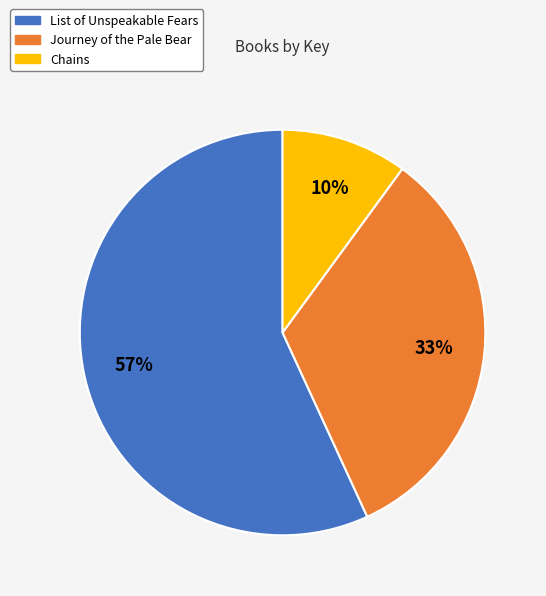

Which category has the smallest portion of the pie?

Chains